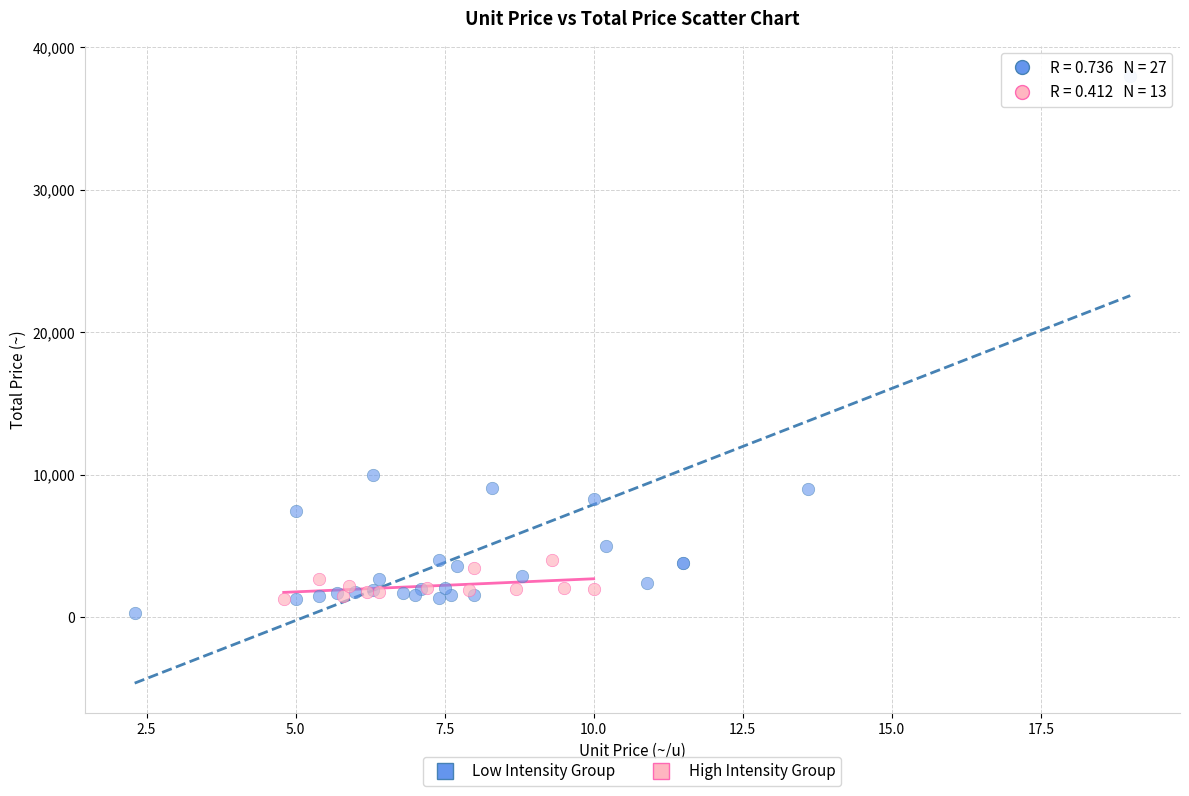

Which series reaches the maximum Y coordinate?

Low Intensity Group